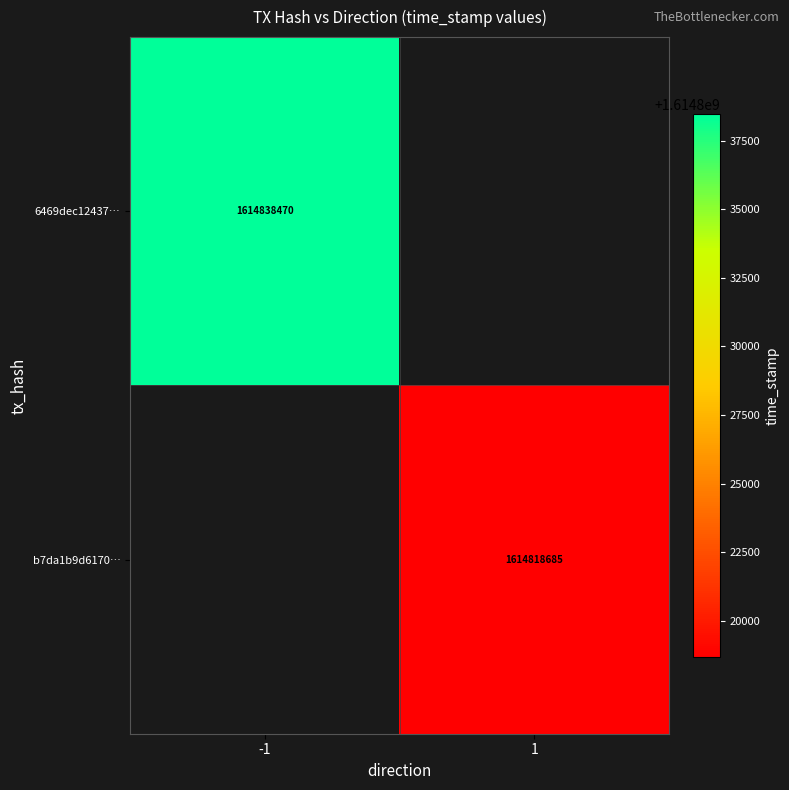

At how many categories does at least one series exceed 1614821321?

1